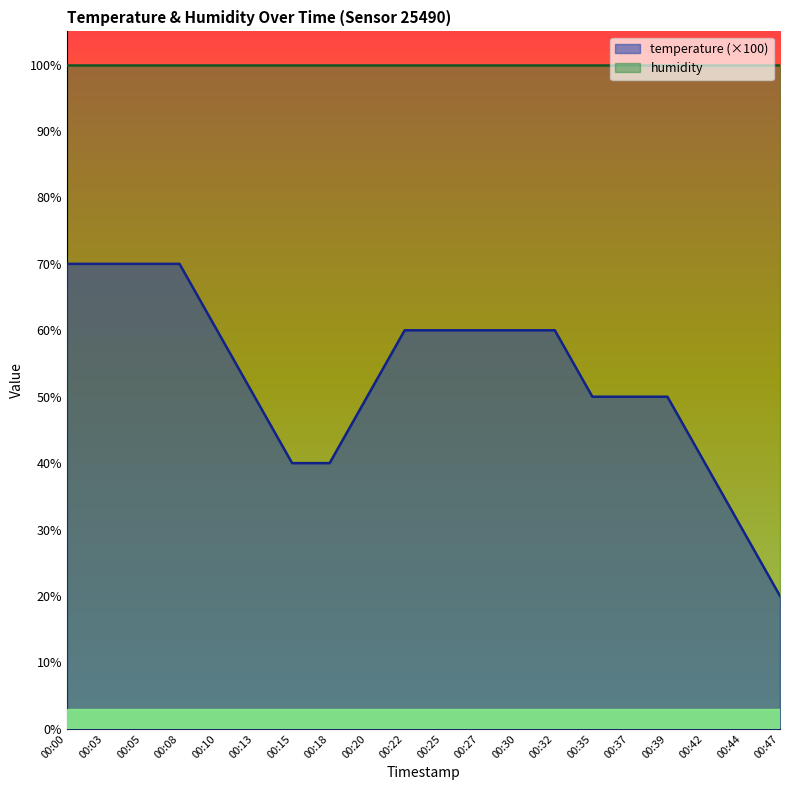

The value at 00:27 is 60. True or false?

True